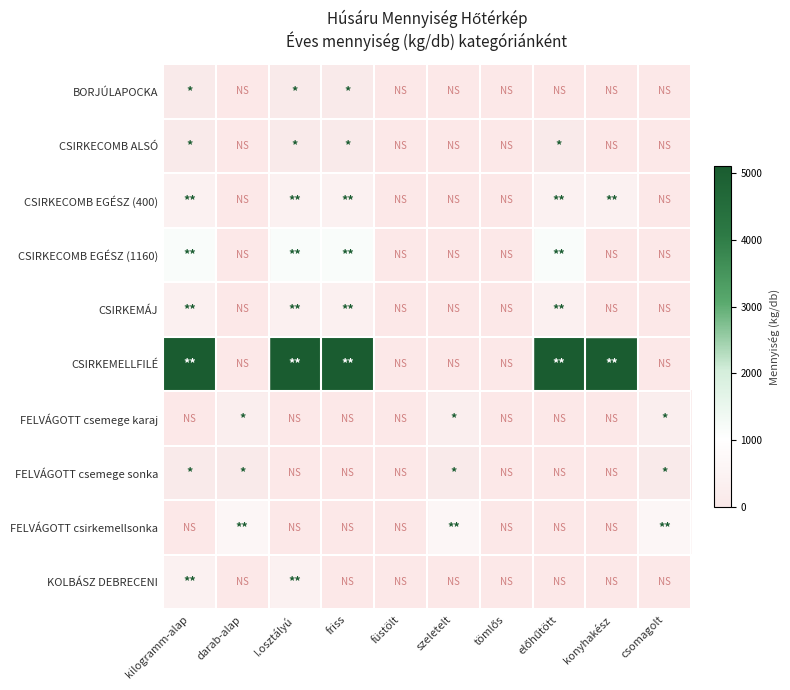

Between konyhakész and csomagolt, which is larger?

csomagolt